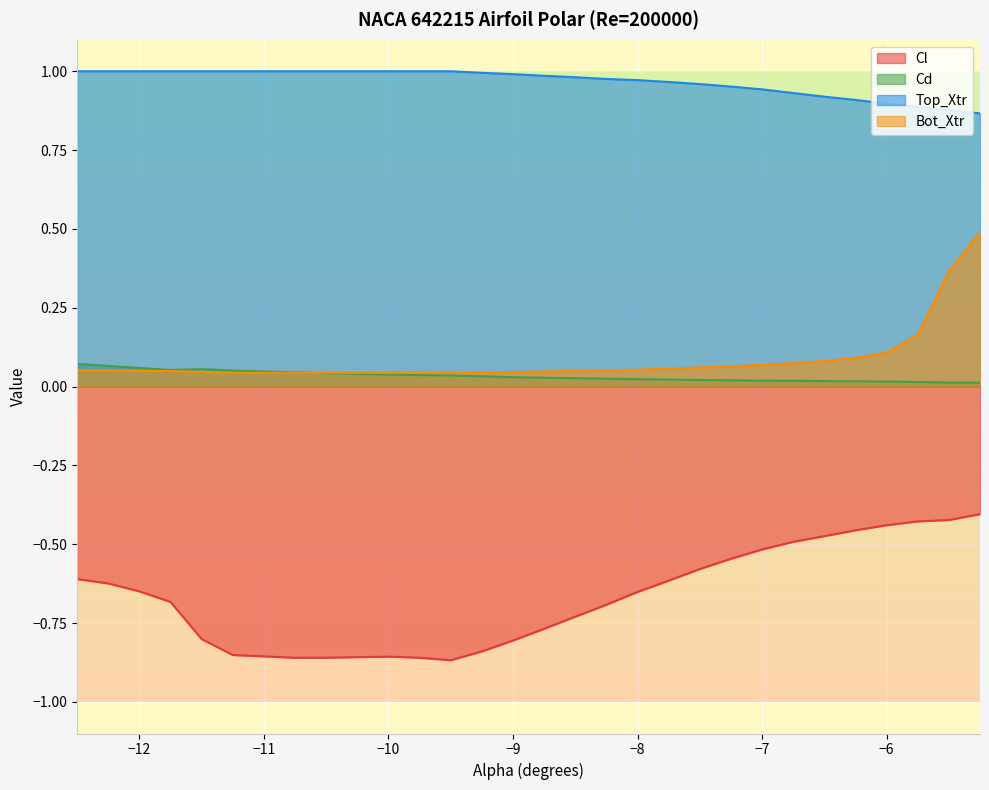

What is the value of the Bot_Xtr point at the 19th from the left?

0.1